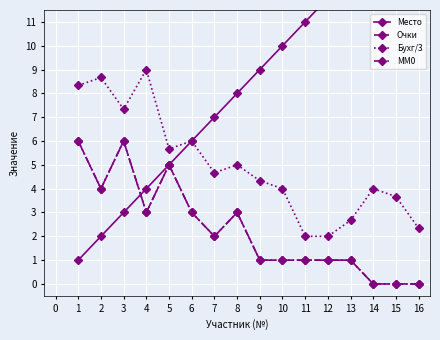

What is the value of the Место point at the 9th from the left?

9.0